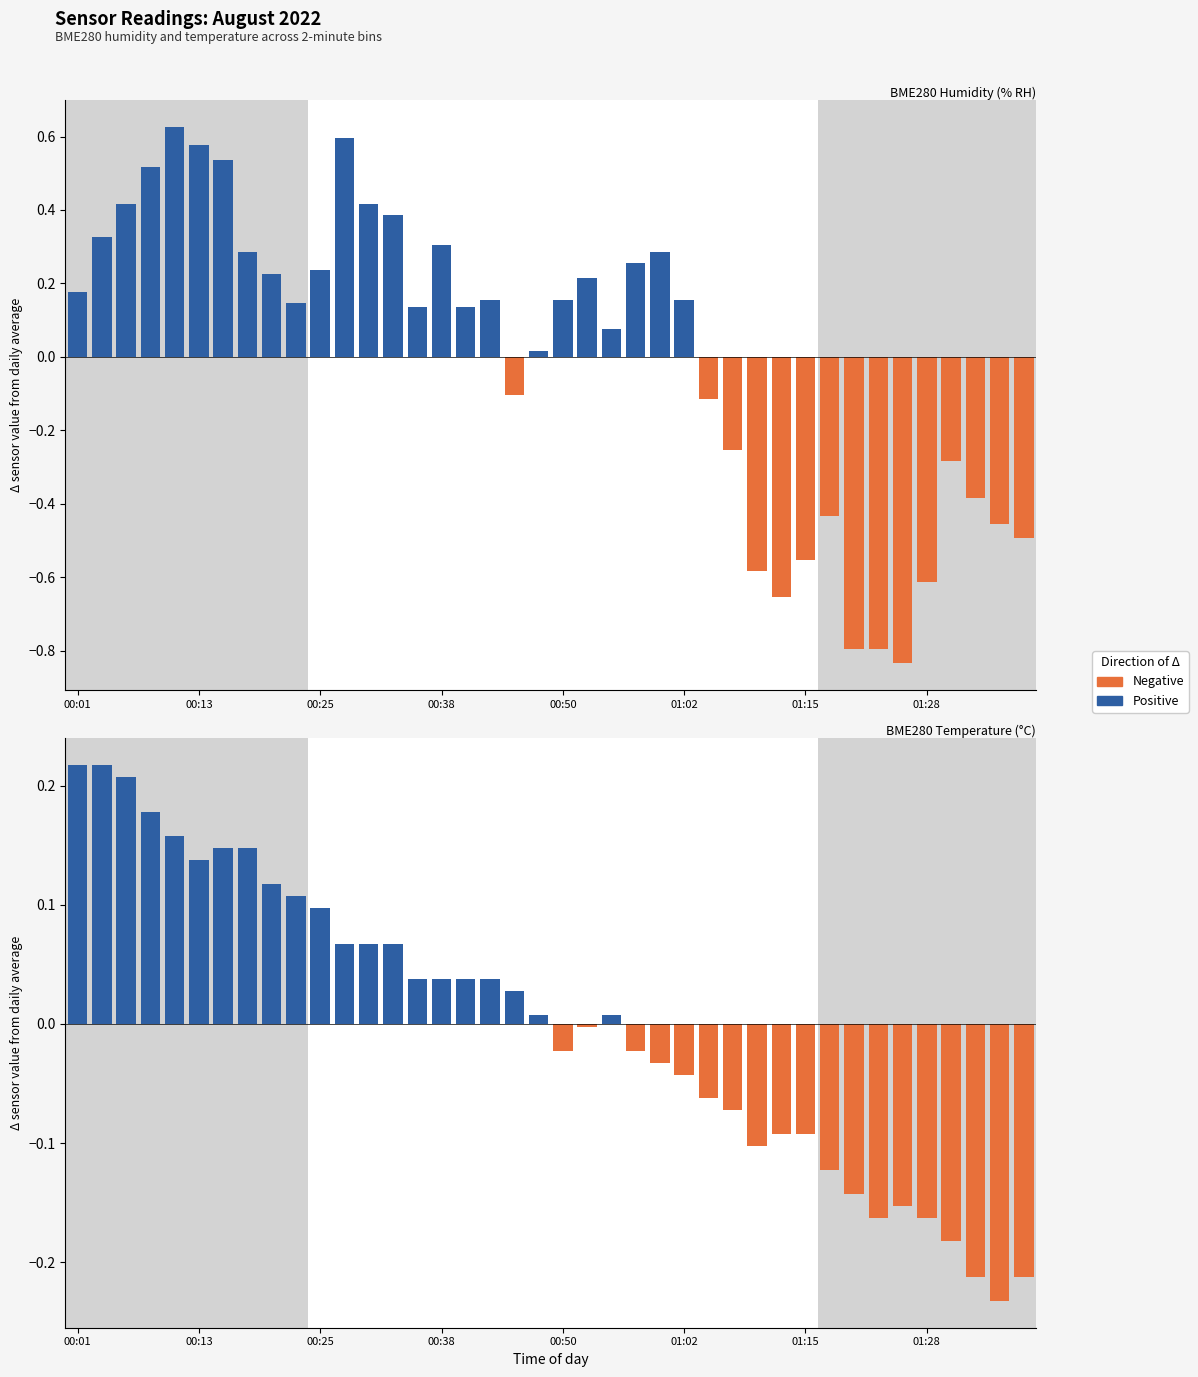

Rank the categories by Humidity Negative value from lowest to highest.

34, 32, 33, 29, 35, 28, 30, 39, 38, 31, 37, 36, 27, 26, 18, 00:01, 00:13, 00:25, 00:38, 00:50, 01:02, 01:15, 01:28, 8, 9, 10, 11, 12, 13, 14, 15, 16, 17, 19, 20, 21, 22, 23, 24, 25